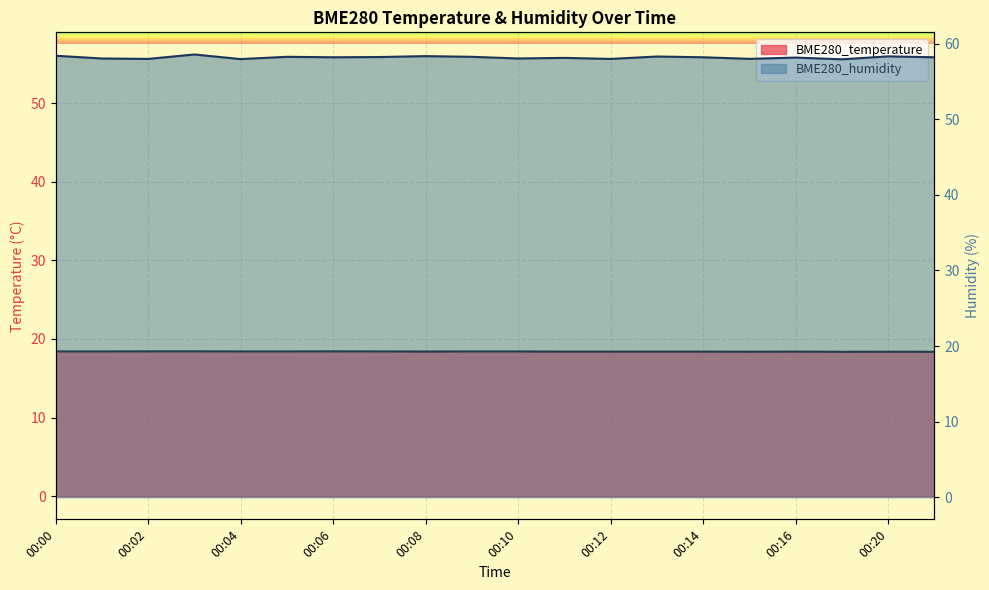

In BME280_temperature, how many points are higher than both neighbors (excluding endpoints)?

3